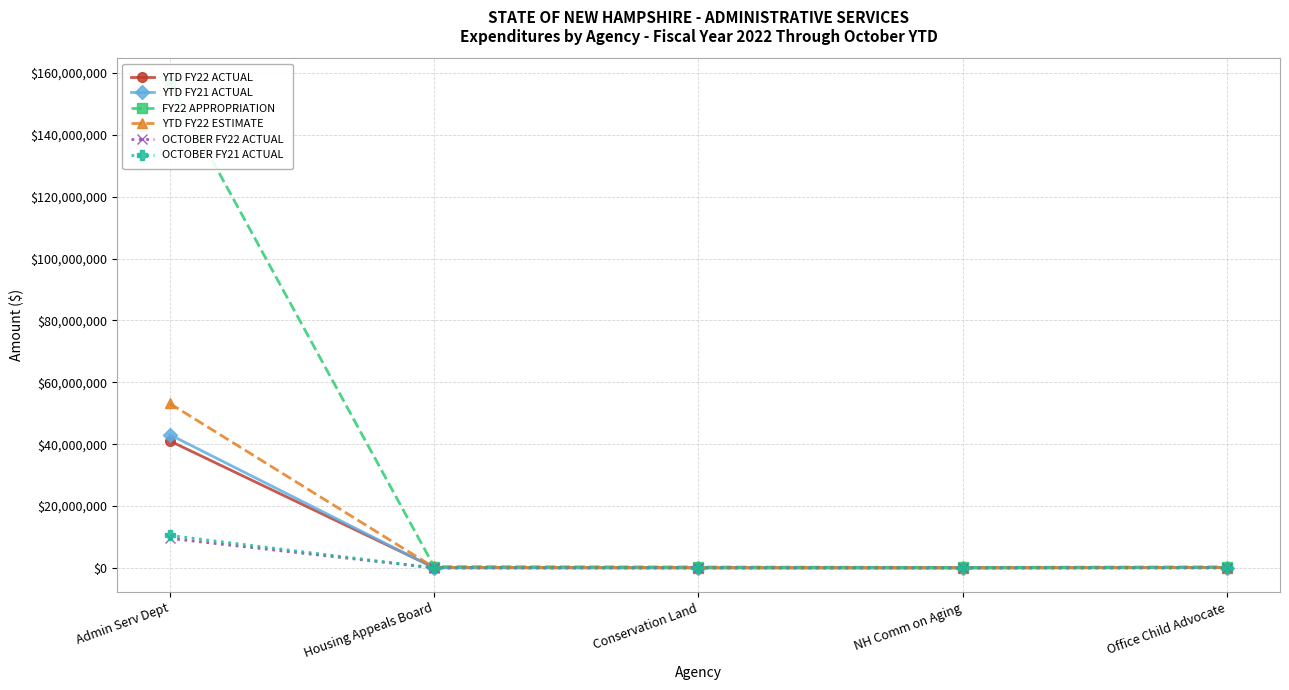

What is the label of the 2nd point from the right?

NH Comm on Aging